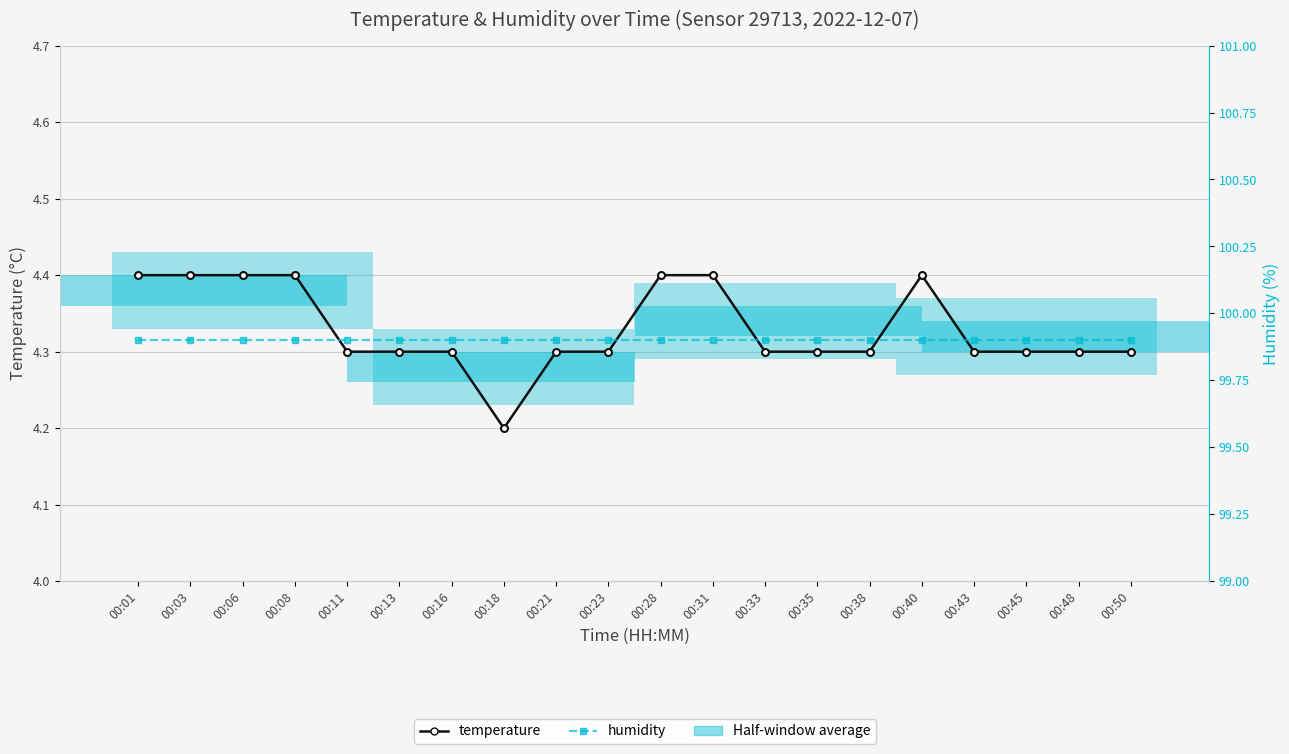

What is the sum of all temperature values?

86.6